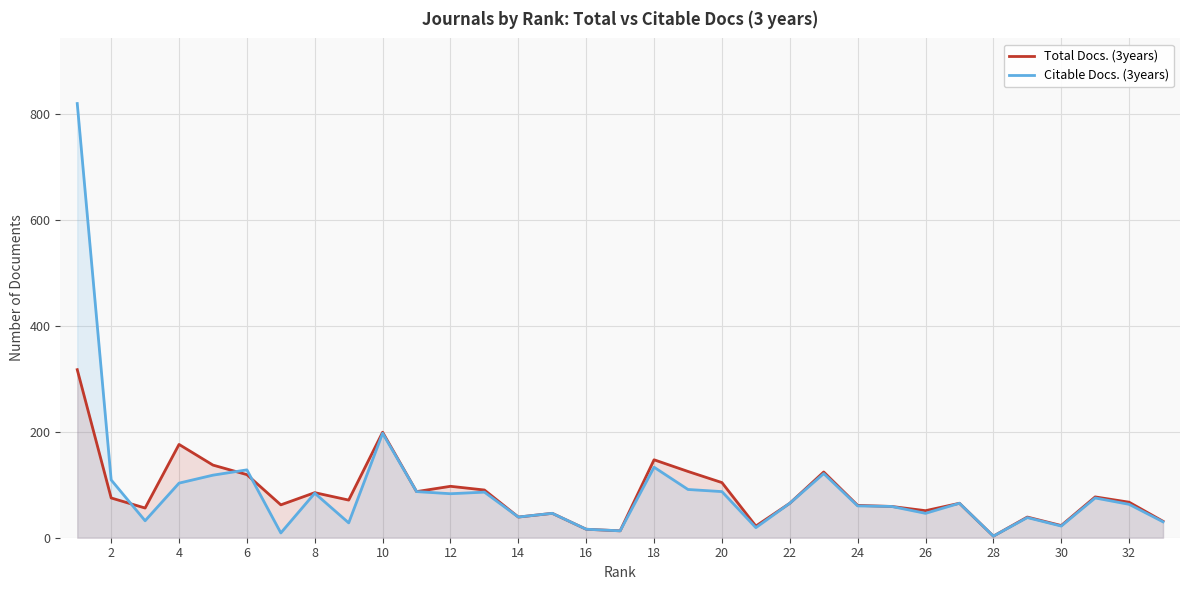

What is the difference between the Citable Docs. (3years) values at 16 and 28?

13